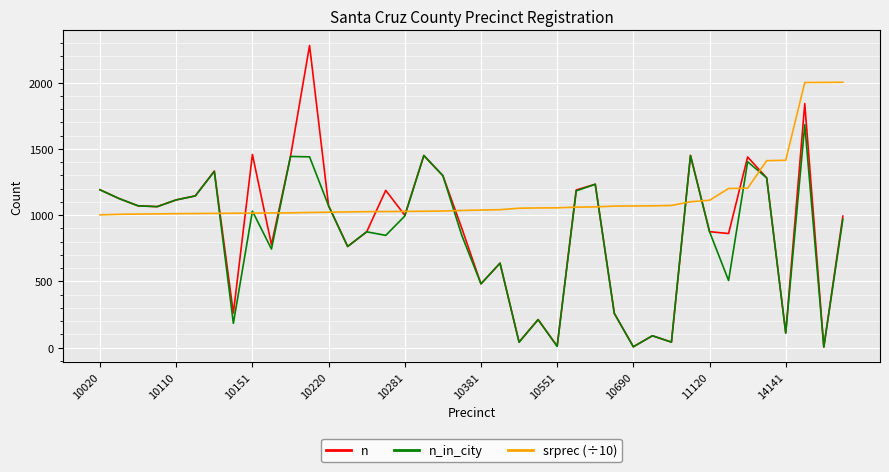

What is the average value of the n_in_city series?

837.1